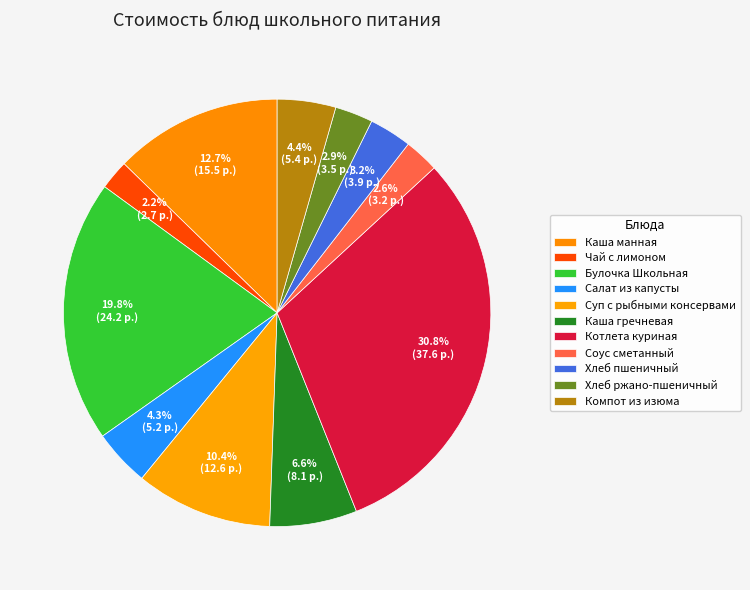

The Компот из изюма slice represents 4% of the pie. True or false?

True